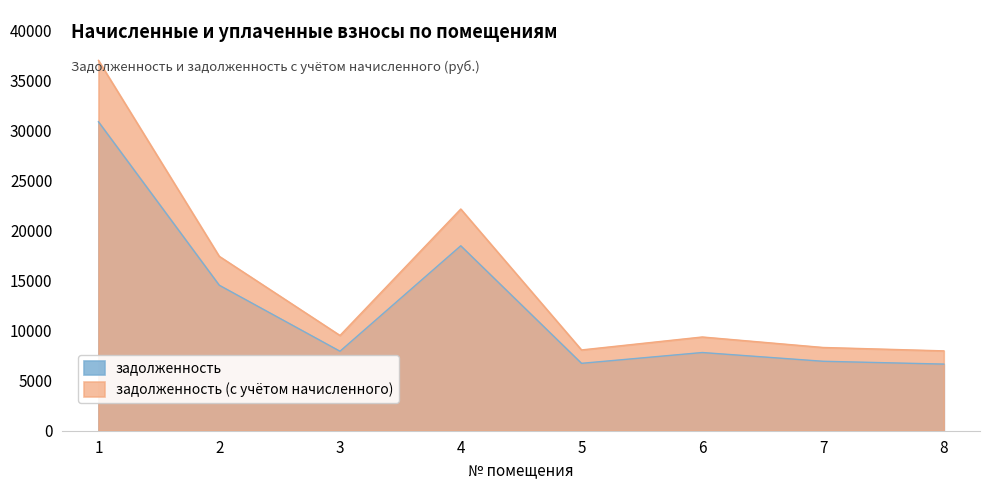

True or false: задолженность (с учётом начисленного) and задолженность intersect in this chart.

False